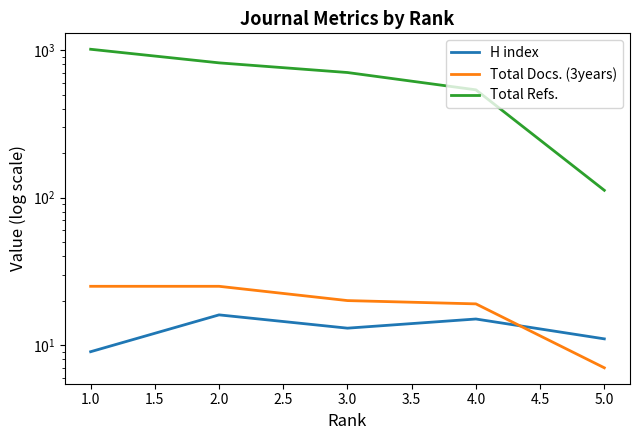

What is the lowest value of the H index series?

9